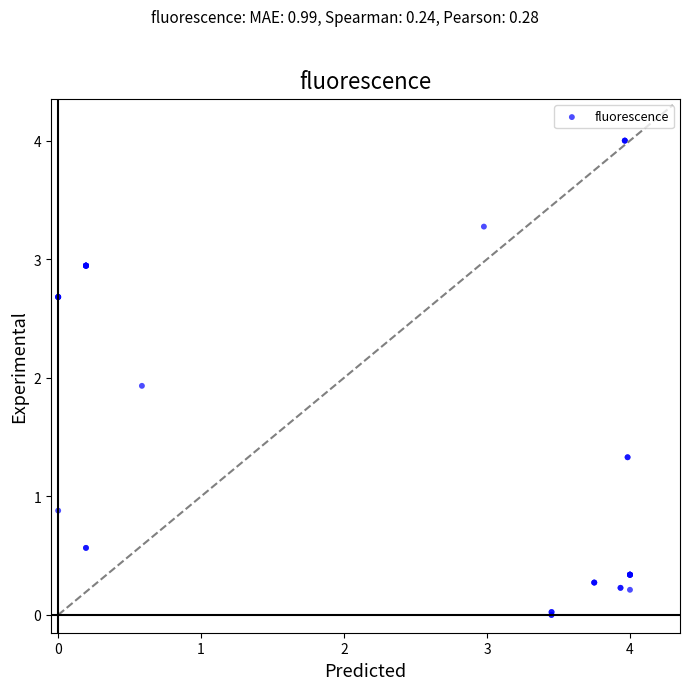

What Y value in the scatter plot is closest to 2?

1.9